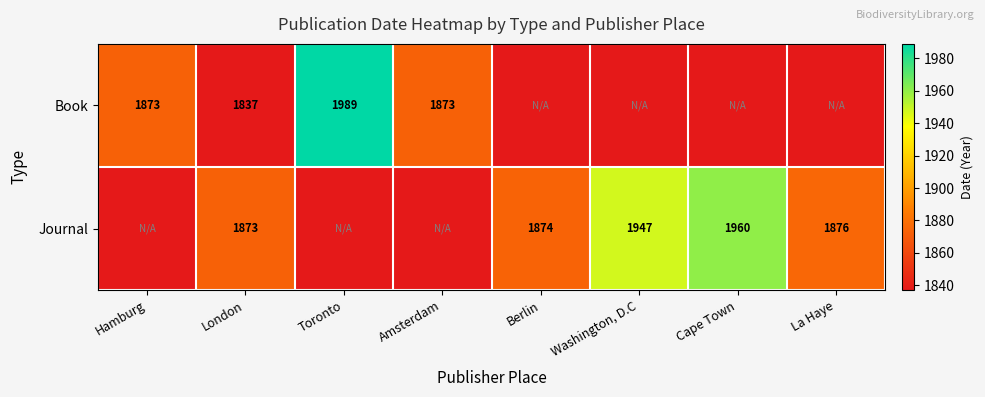

Count the number of data series in this chart.

2